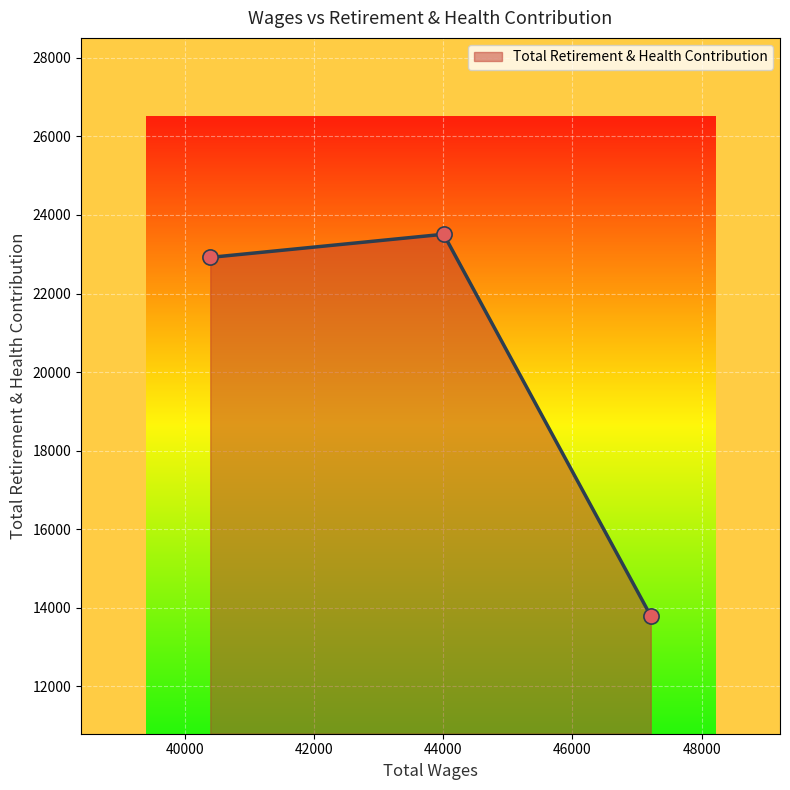

What is the maximum value shown in the chart?

23509